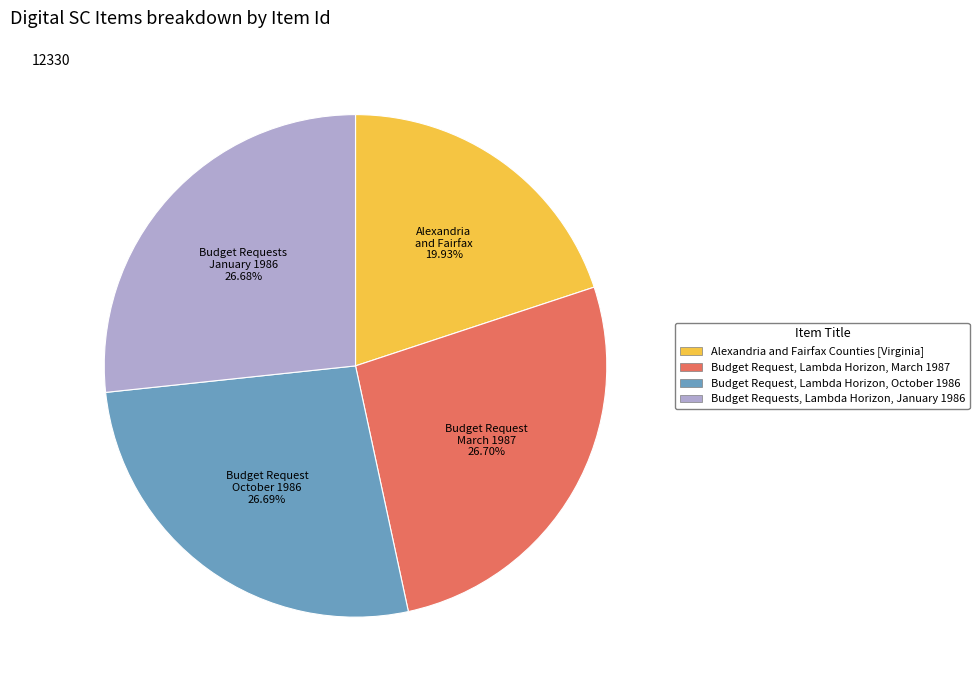

To the nearest percent, what is the difference between the largest and smallest slice percentages?

7%